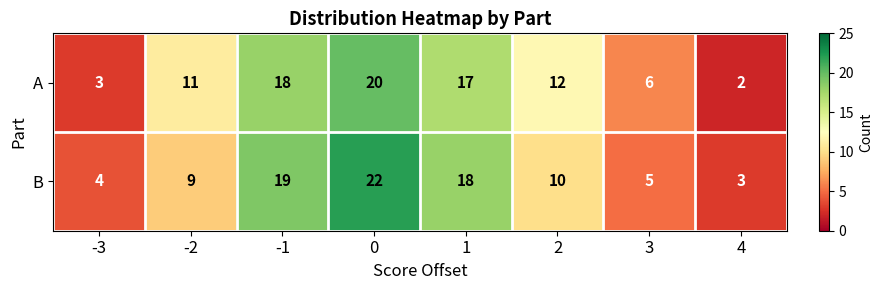

Reading left to right, what are all the values shown in this chart?

A: 3	11	18	20	17	12	6	2
B: 4	9	19	22	18	10	5	3